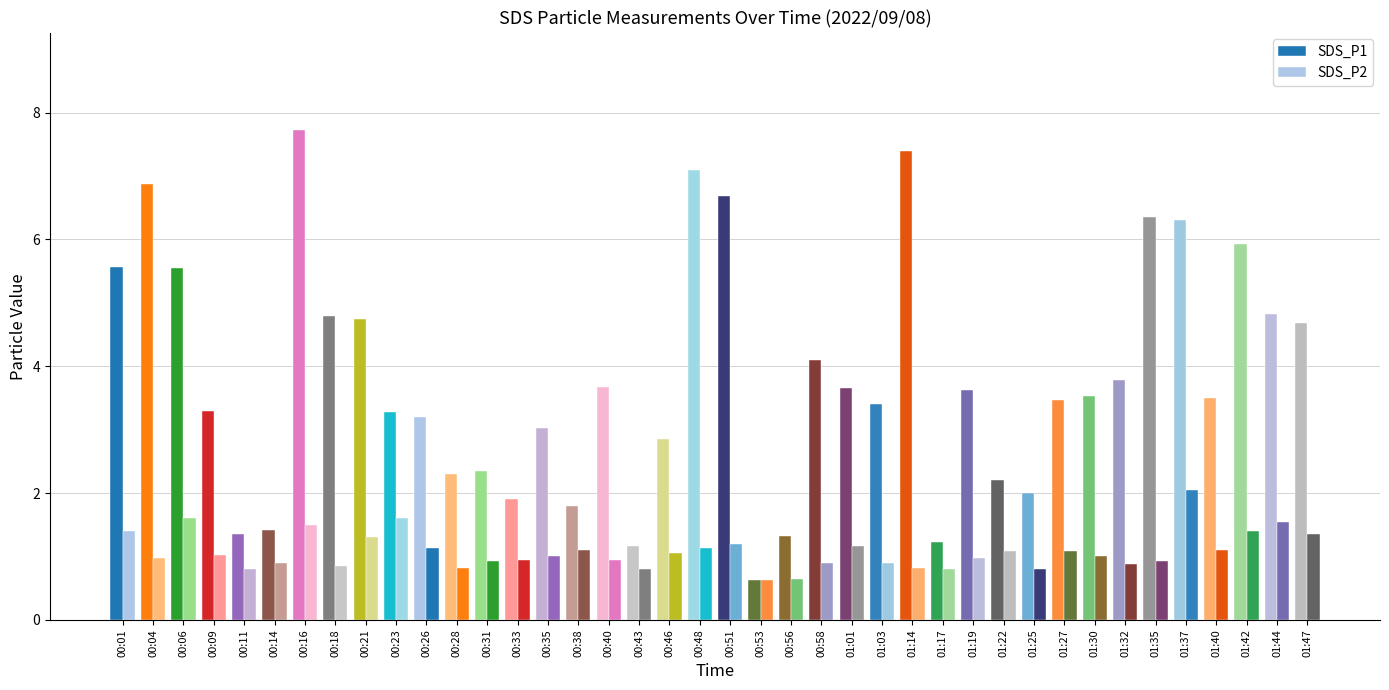

Does the chart contain stacked bars?

No